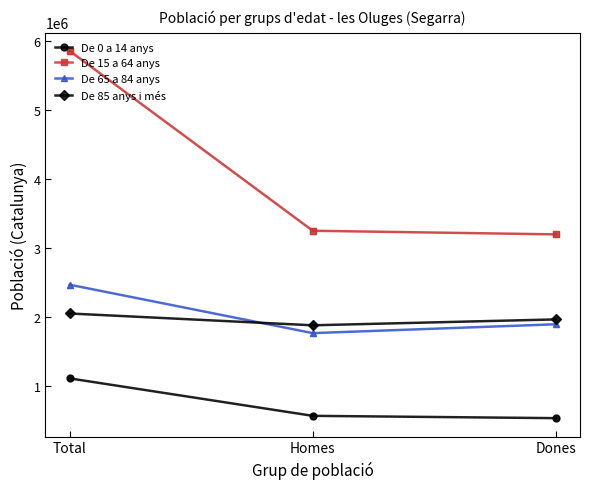

What position from the right is Homes?

2